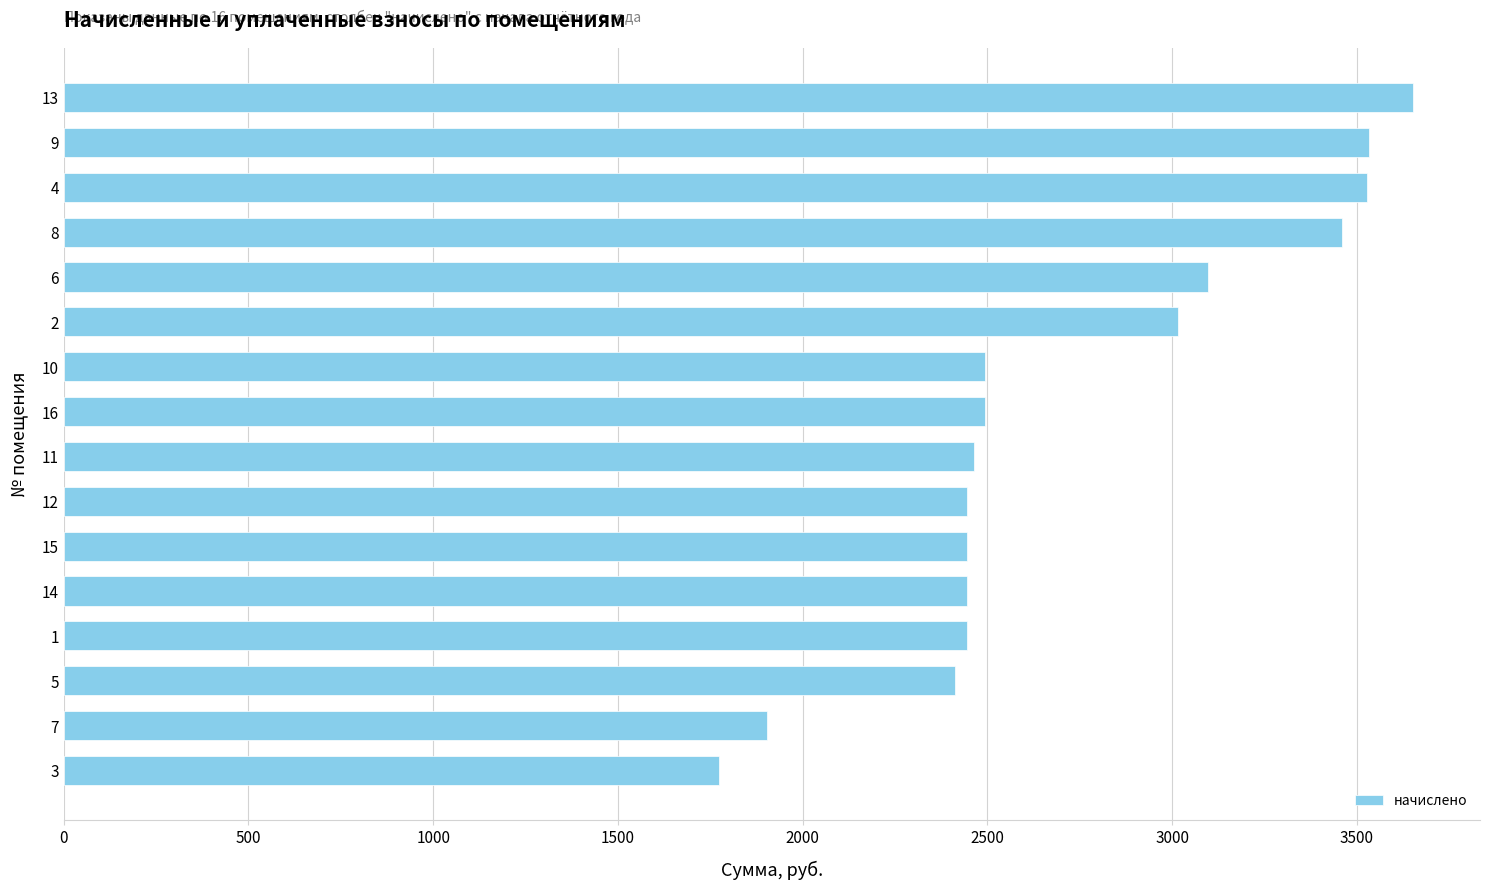

Approximately how many times larger is the value at 12 compared to 11?

1.0